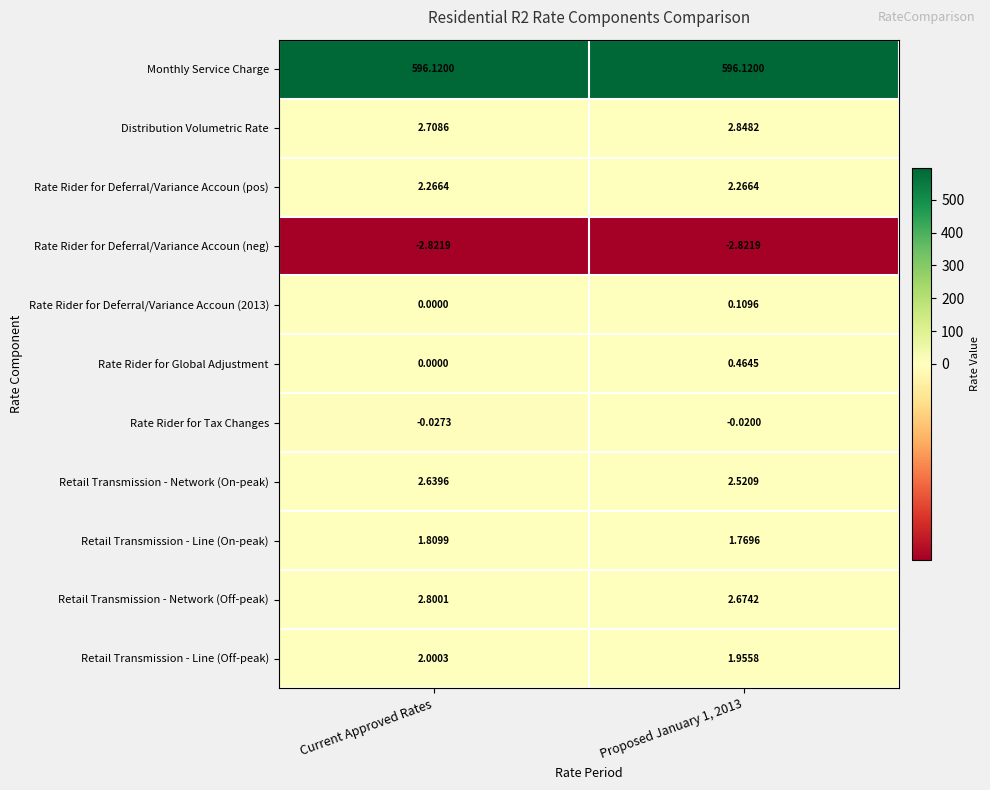

Is the value of Rate Rider for Deferral/Variance Accoun (neg) at Current Approved Rates greater than the value of Monthly Service Charge at Current Approved Rates?

No